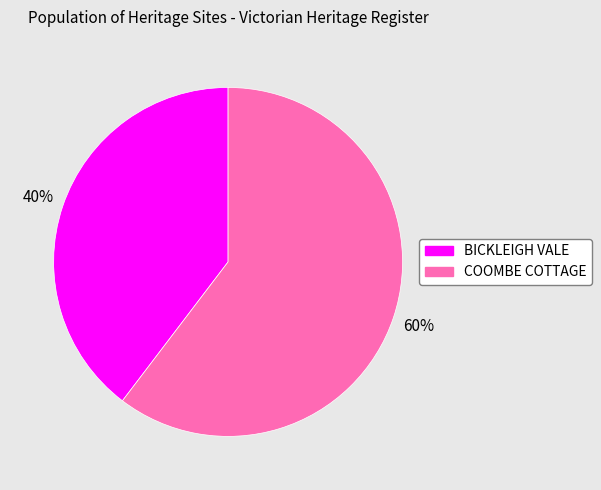

Which category has the biggest portion of the pie?

COOMBE COTTAGE